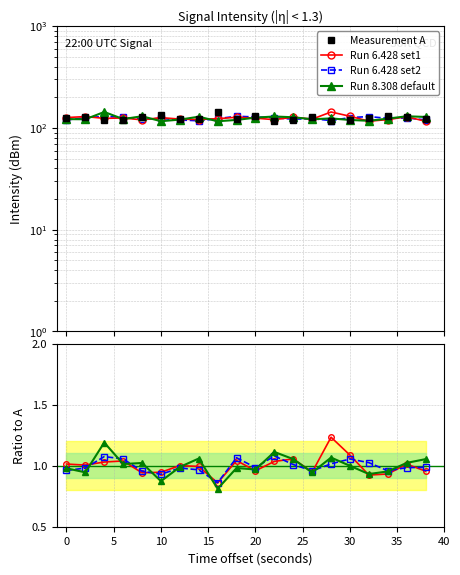

Read the Run 6.428 set2 value at 25.

1.0